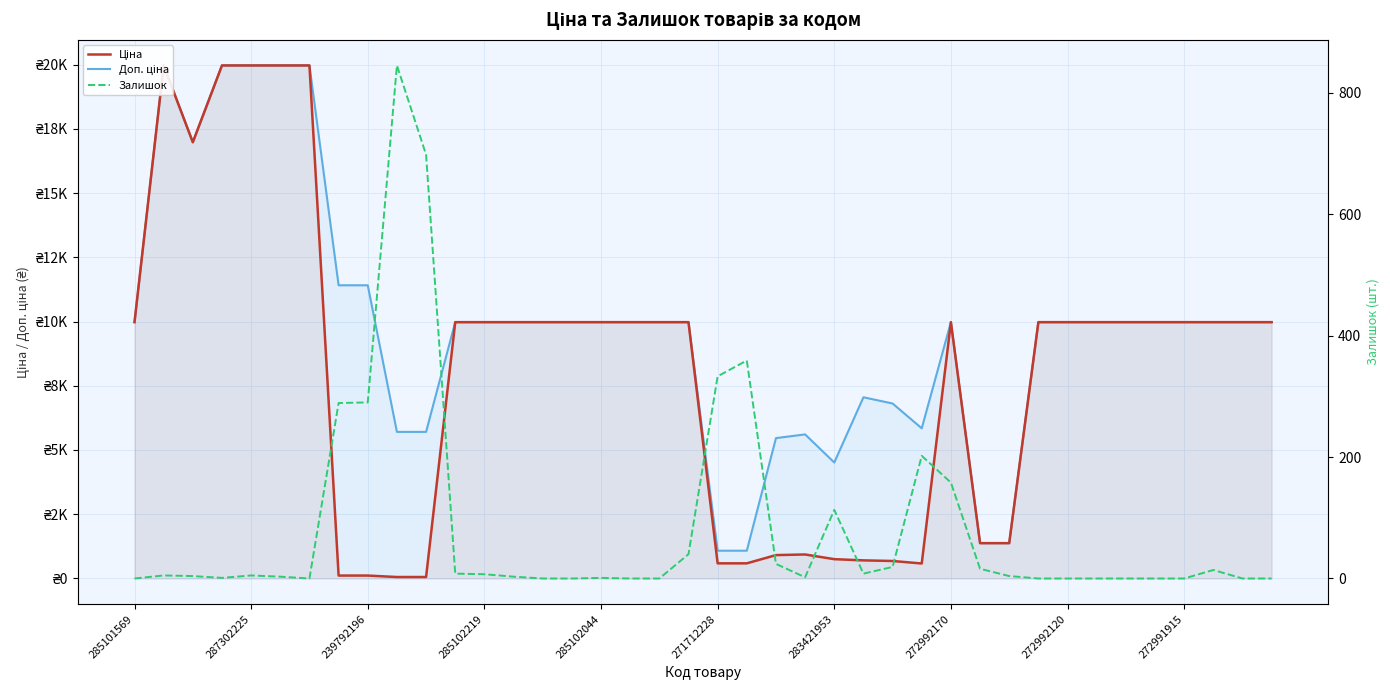

At which category does Доп. ціна reach its first local peak?

287302225